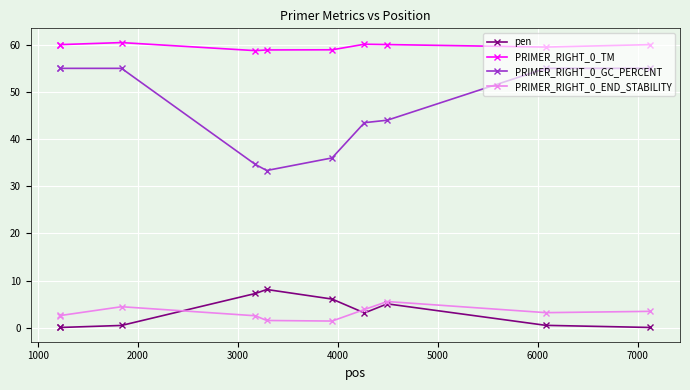

True or false: PRIMER_RIGHT_0_TM and PRIMER_RIGHT_0_END_STABILITY cross at least once.

False